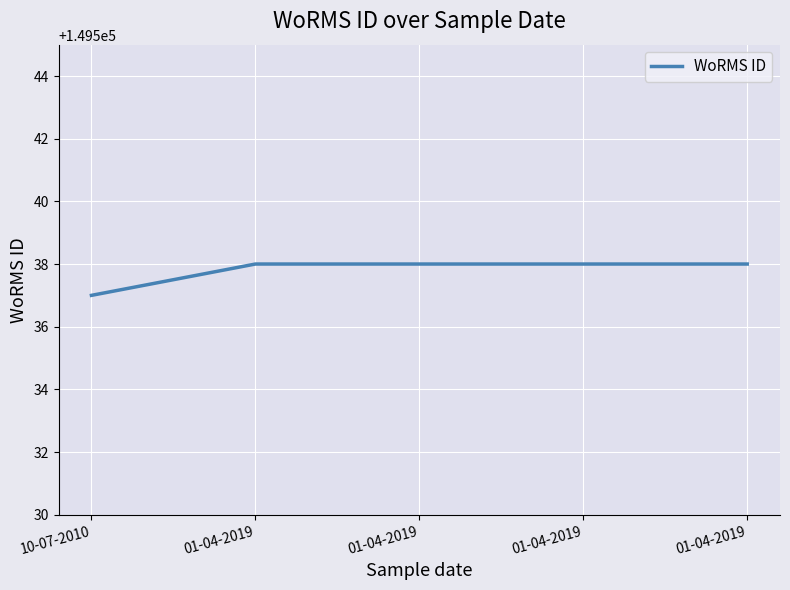

How many lines are shown in the chart?

1